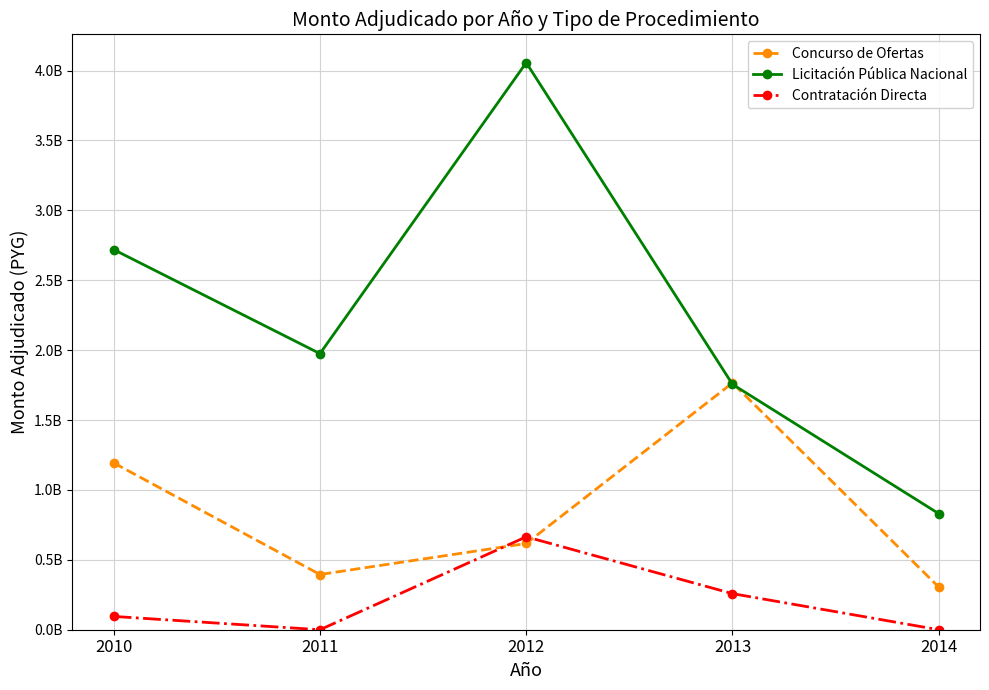

Which series has the largest range (max minus min)?

Licitación Pública Nacional